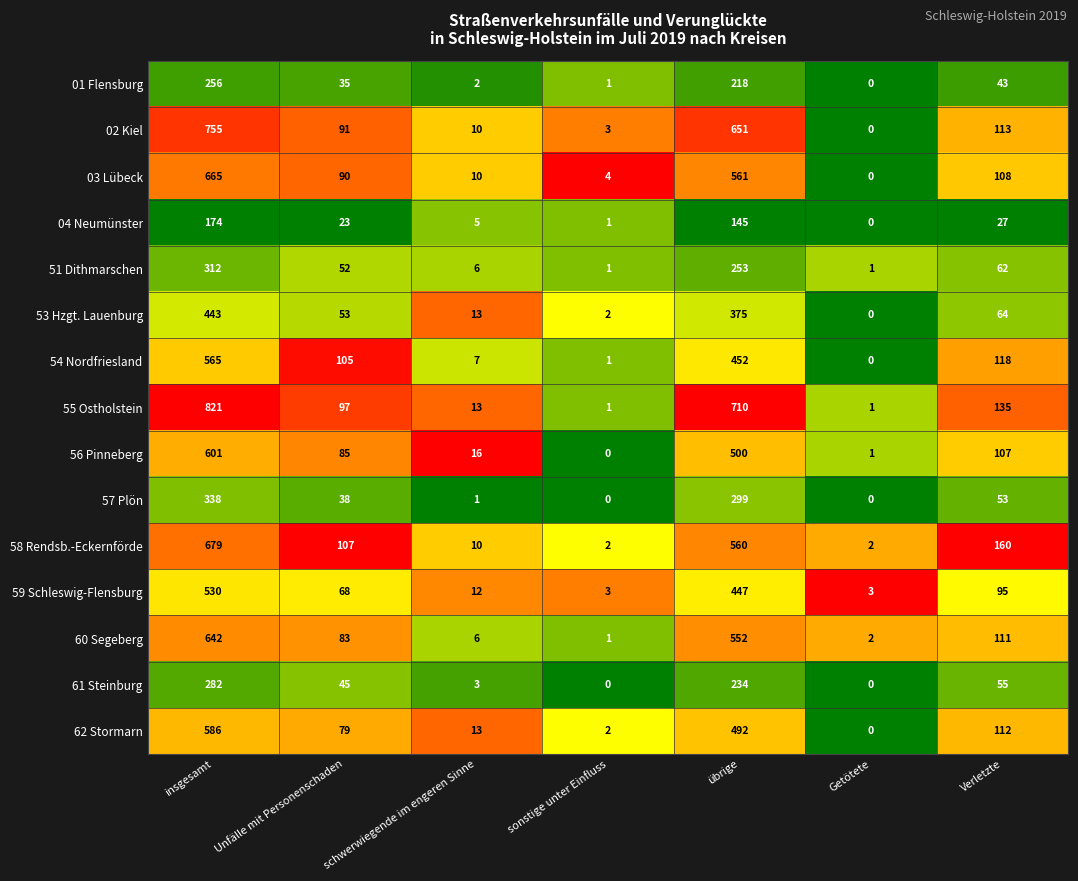

Is the value of 51 Dithmarschen at übrige greater than the value of 61 Steinburg at Verletzte?

Yes